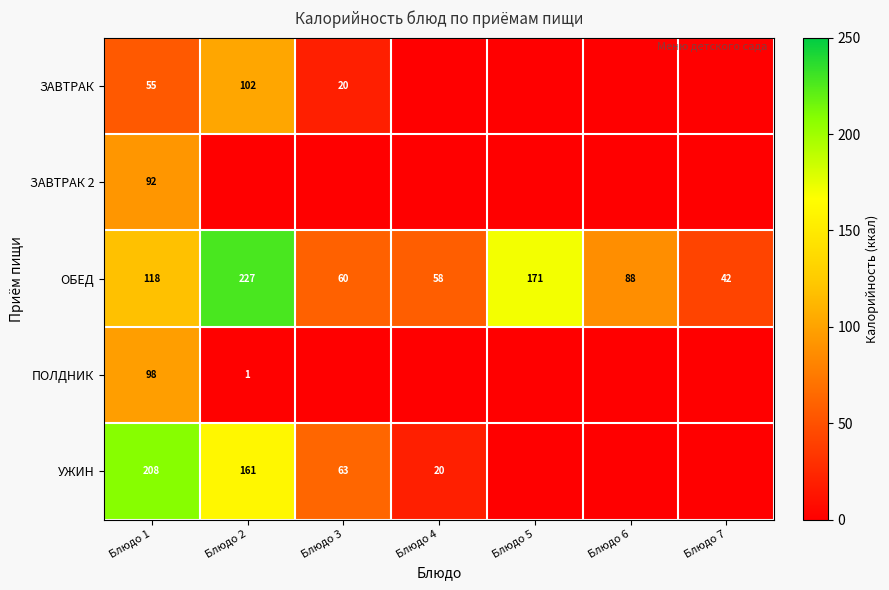

True or false: УЖИН has a value of 353 at Блюдо 1.

False